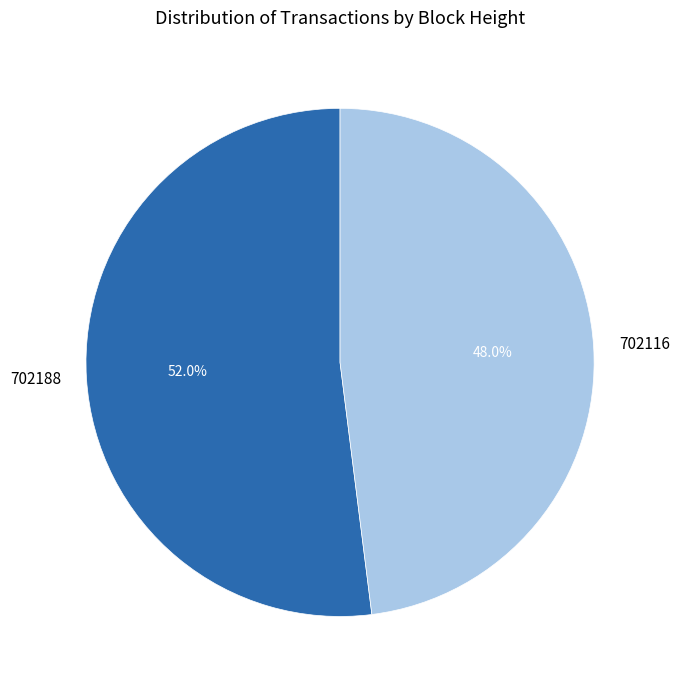

To the nearest percent, what percentage of the pie is 702116?

48%